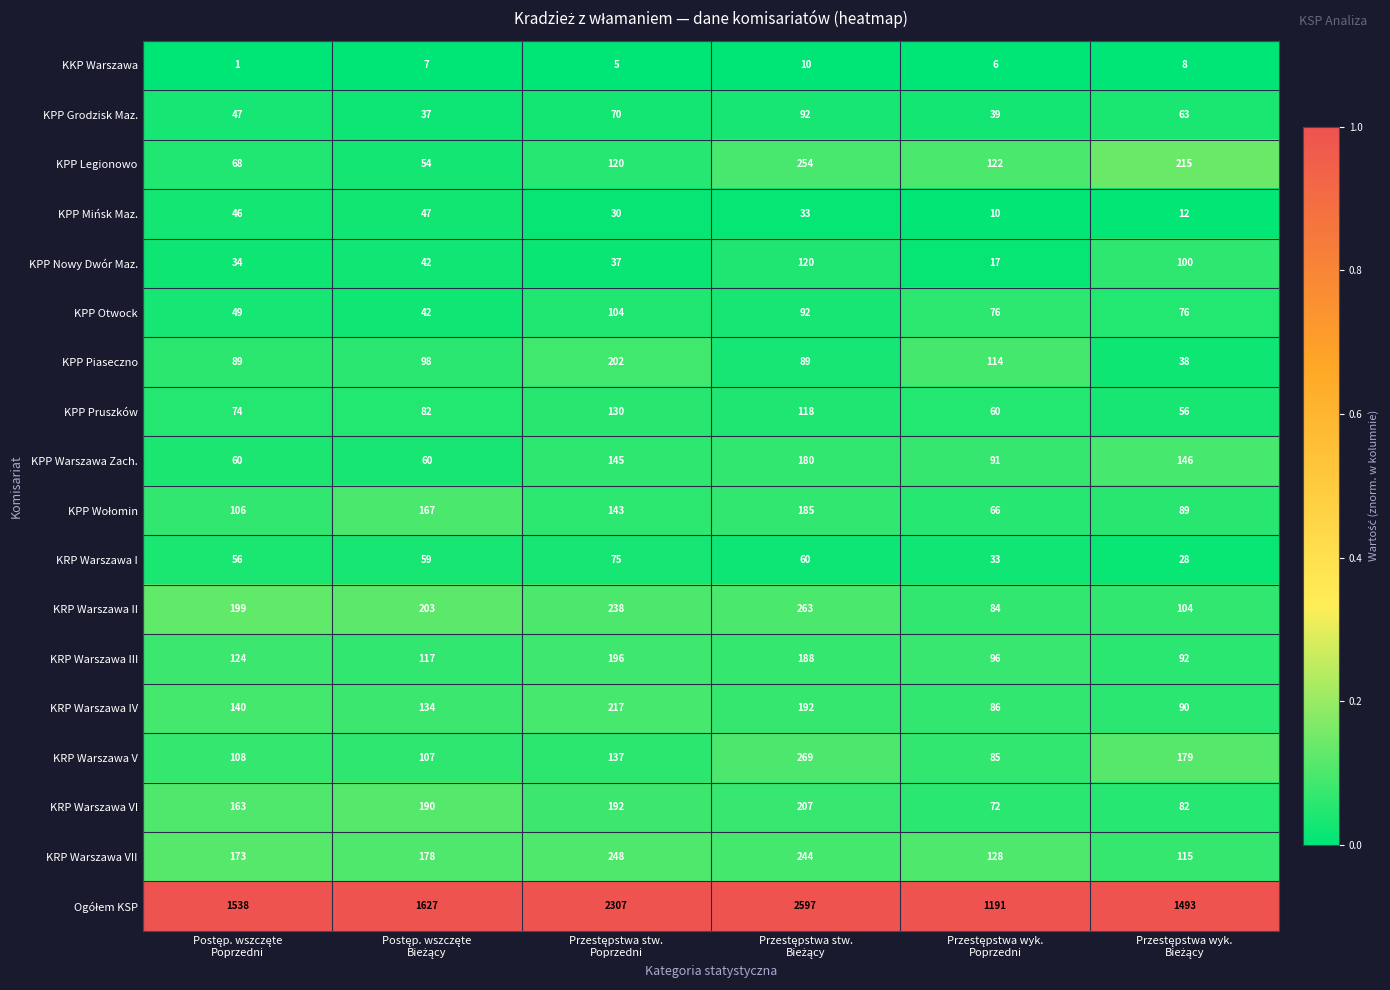

How many KRP Warszawa II values are between 104 and 238?

4